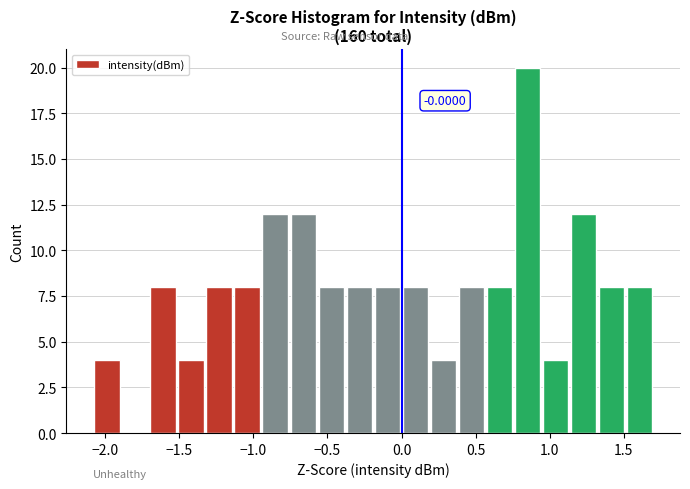

Around what value on the x-axis is the tallest bar? Give the approximate position of its centre, as read against the axis.

0.85